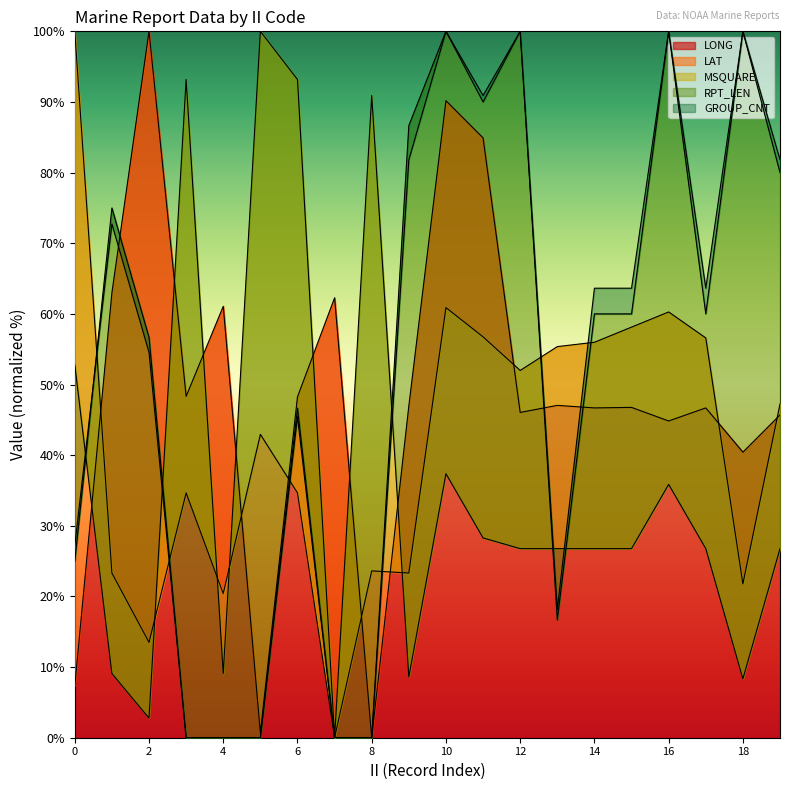

How many values in the RPT_LEN series are below 60?

9